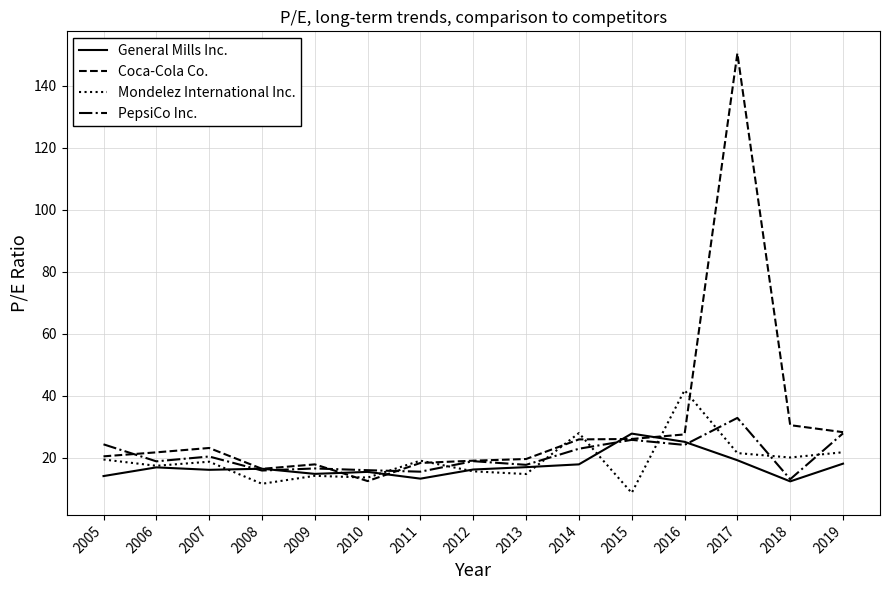

Does the chart display data point markers on the line(s)?

No